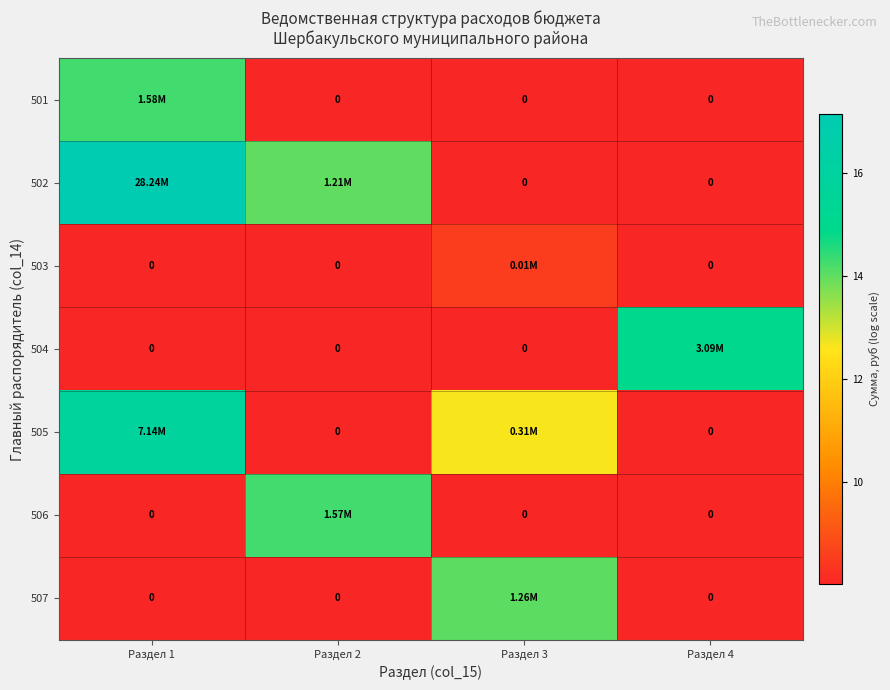

Rank the series by their maximum value, from lowest to highest.

503, 507, 506, 501, 504, 505, 502